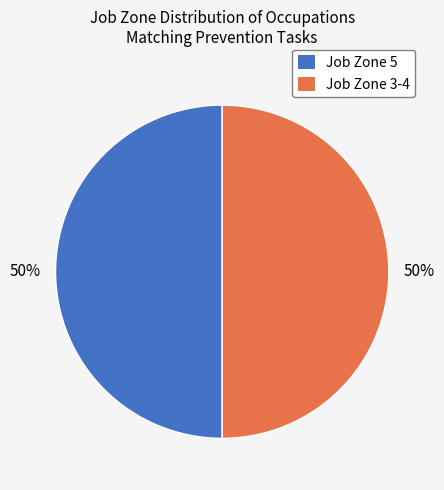

True or false: Job Zone 5 accounts for 50% of the total.

True